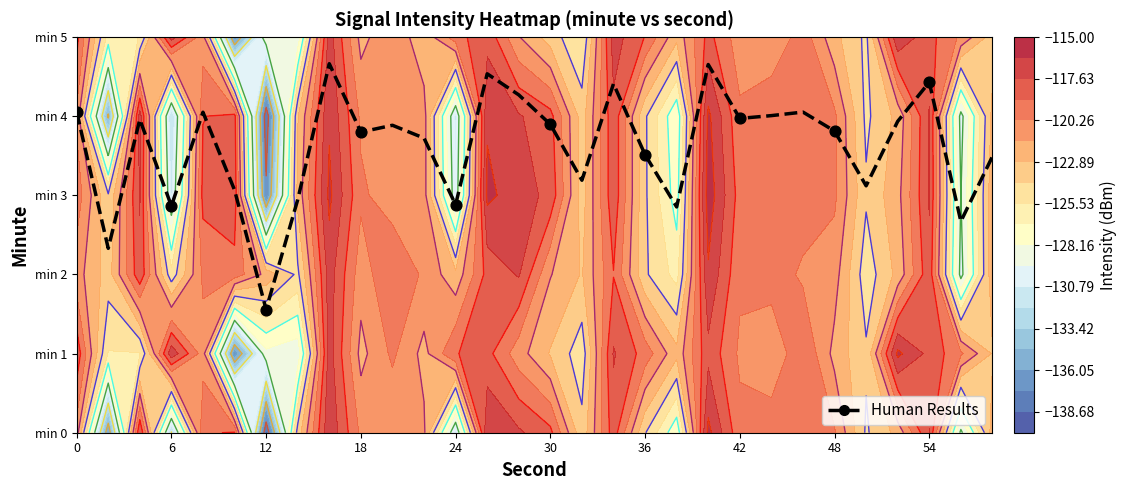

What is the maximum value shown in the chart?

4.7